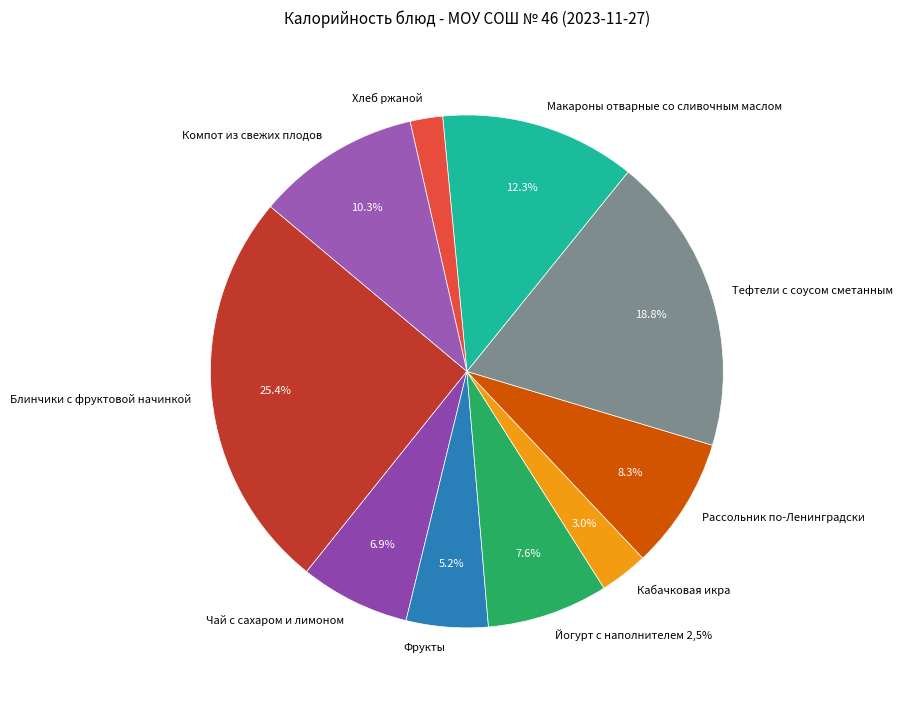

Does Кабачковая икра account for over 50% of the chart?

No